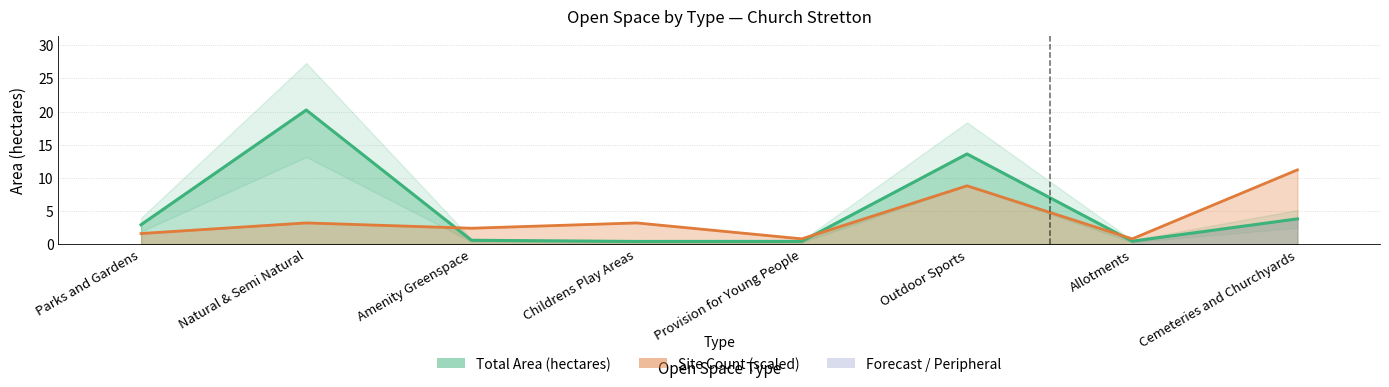

Reading left to right, list all the values displayed in this chart.

Total Area (hectares): 2.9	20.2	0.6	0.4	0.4	13.6	0.4	3.8
Site Count: 1.6	3.2	2.4	3.2	0.8	8.8	0.8	11.2